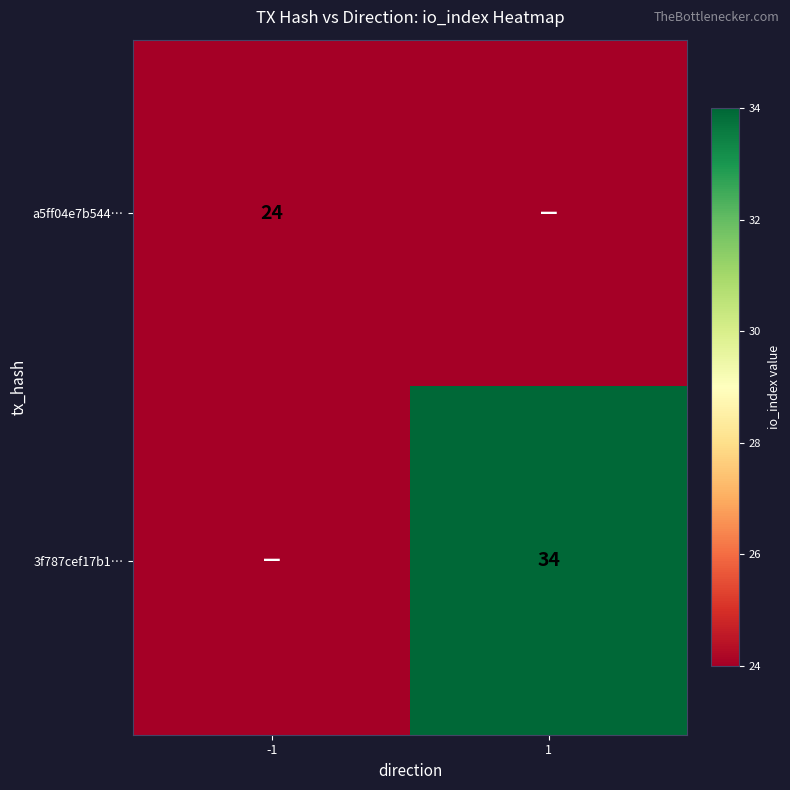

The value of 3f787cef17b1… at 1 is 34. True or false?

True